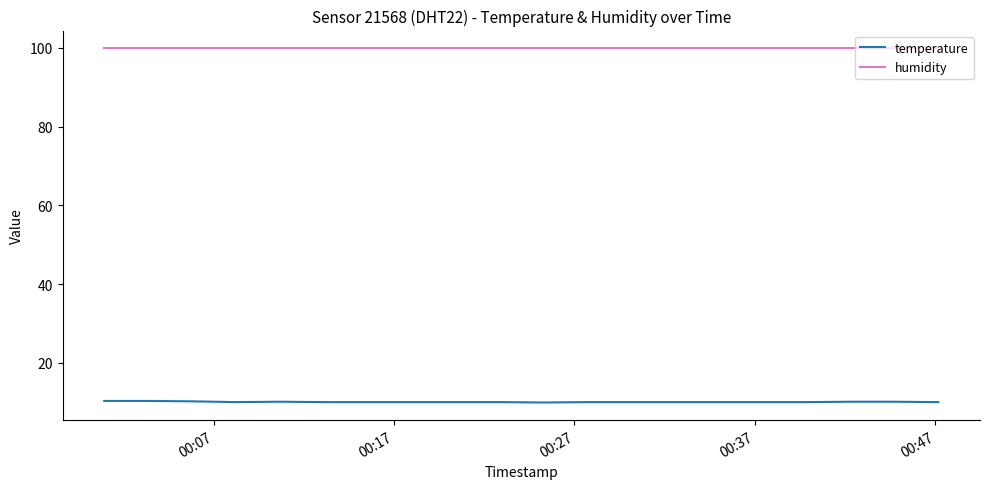

True or false: humidity and temperature cross at least once.

False